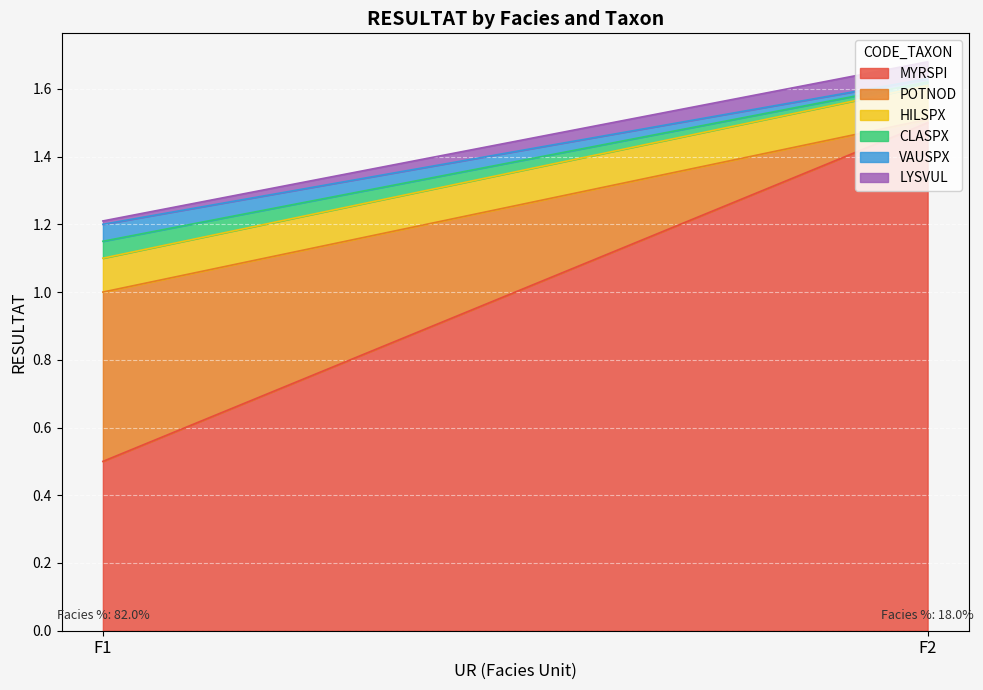

Which label corresponds to the smallest value in the chart?

F2